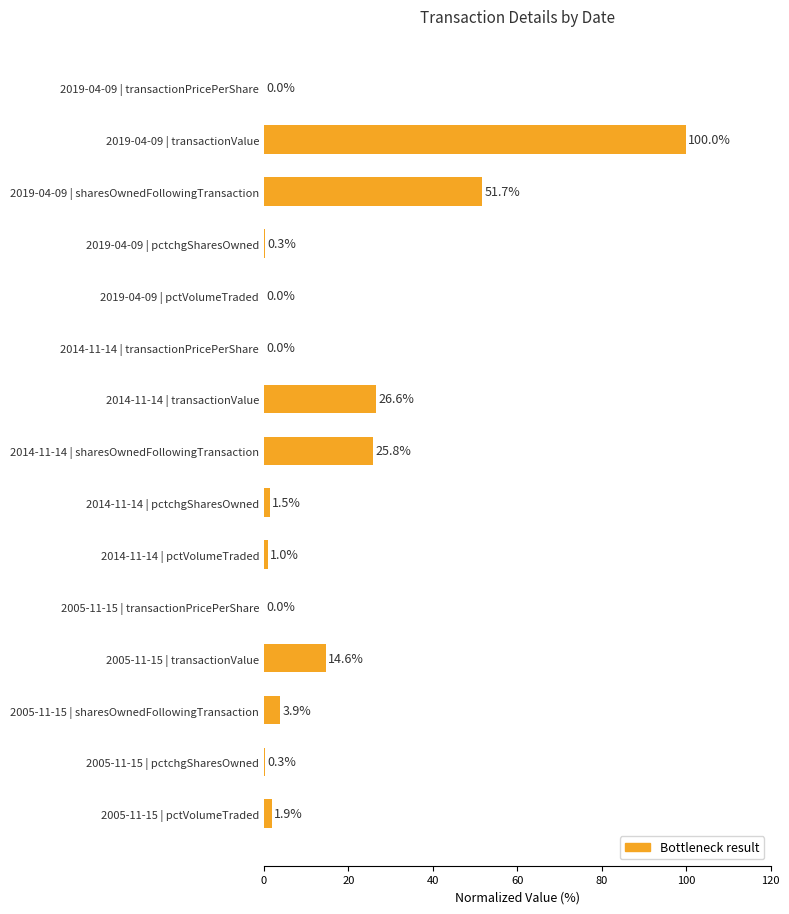

Is it true that the value at 2014-11-14 | pctVolumeTraded is 1.0?

True